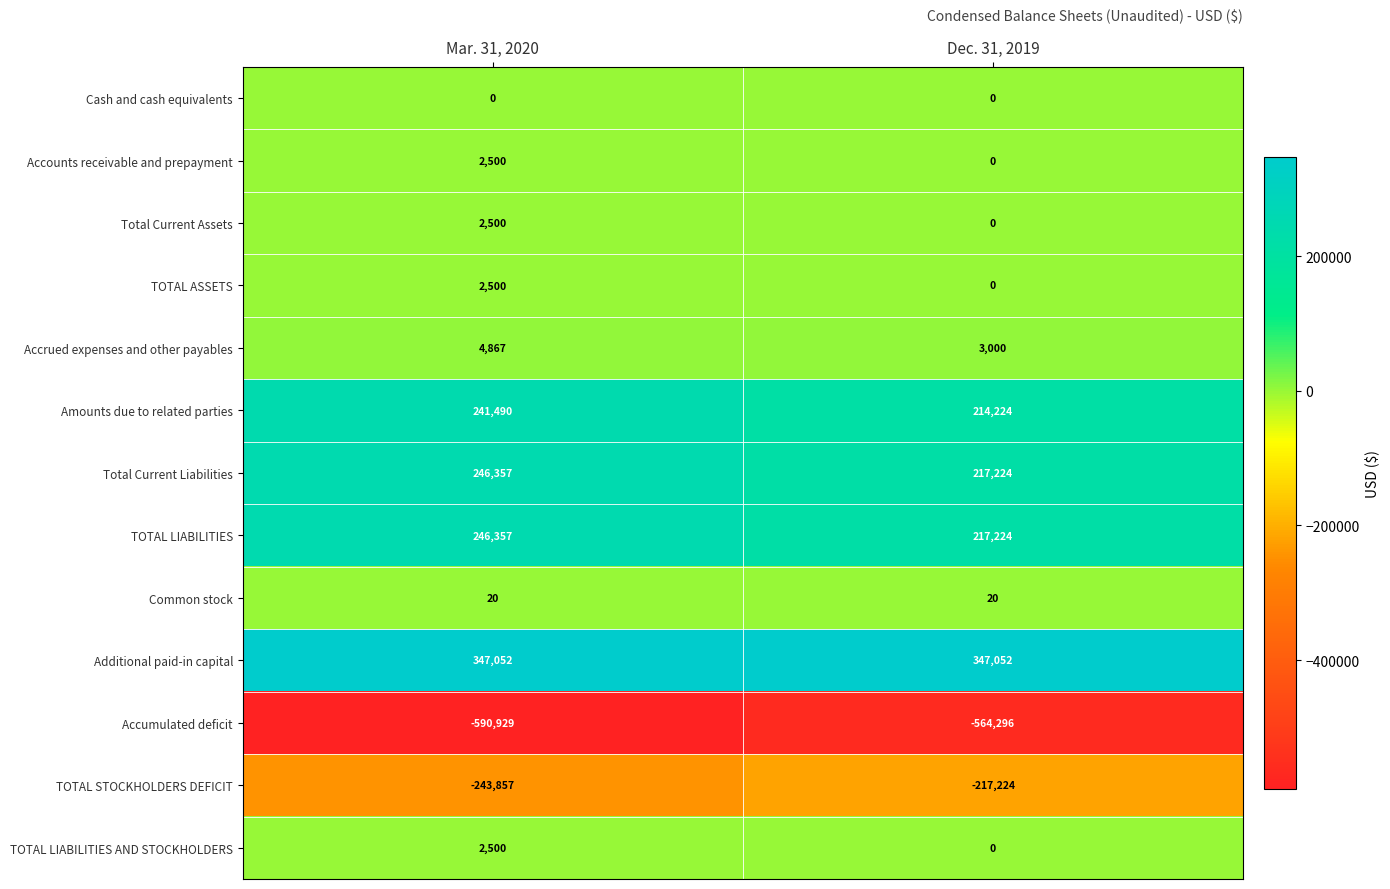

The value of TOTAL STOCKHOLDERS DEFICIT at Mar. 31, 2020 is -345954. True or false?

False